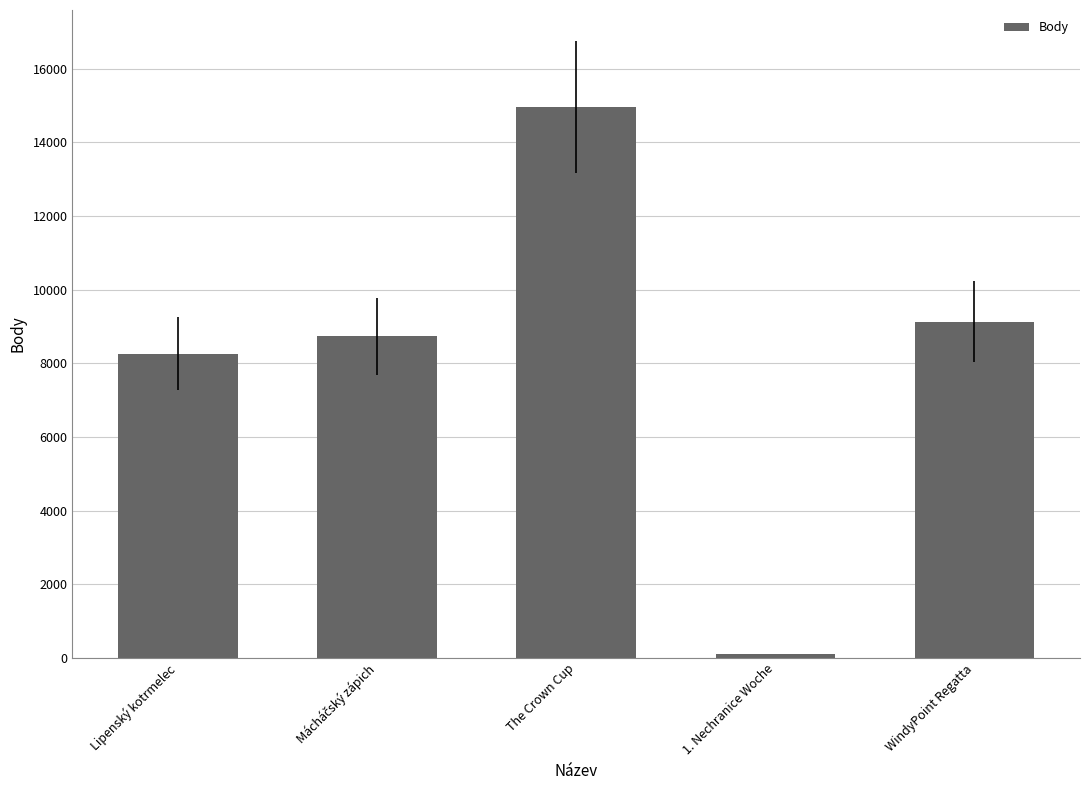

What is the average value?

8239